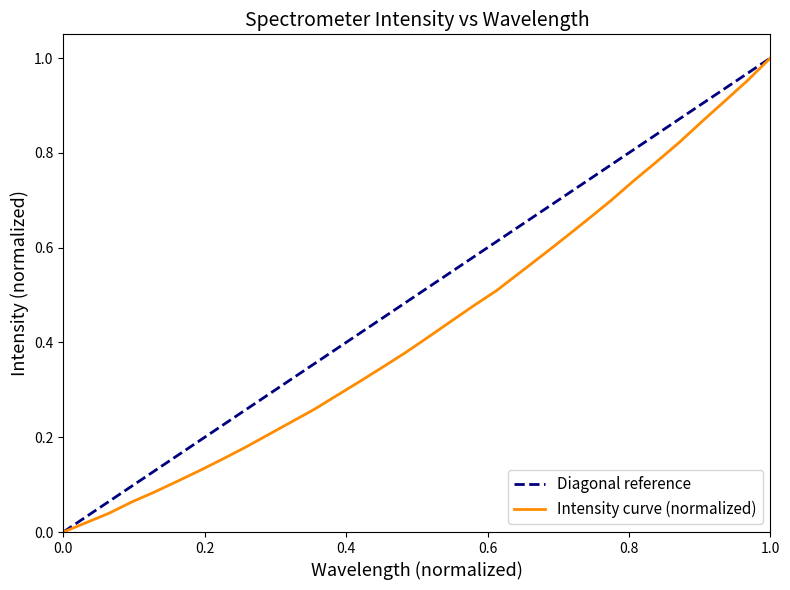

Does the chart have visible grid lines?

No